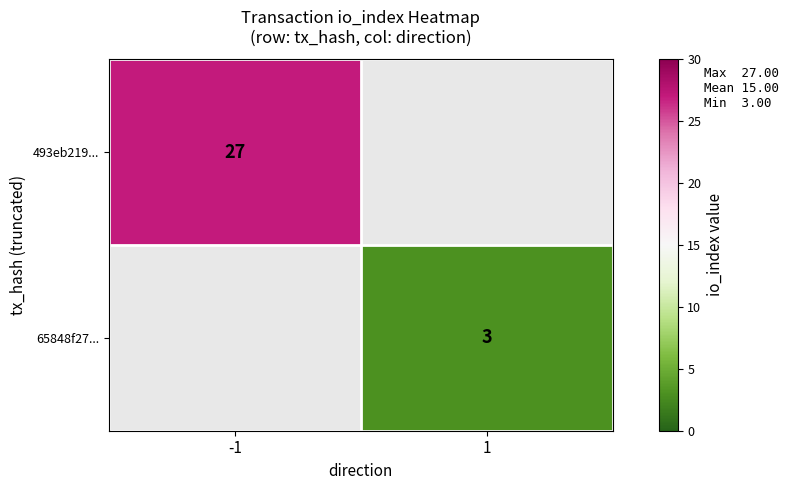

Count the number of categories in the chart.

2